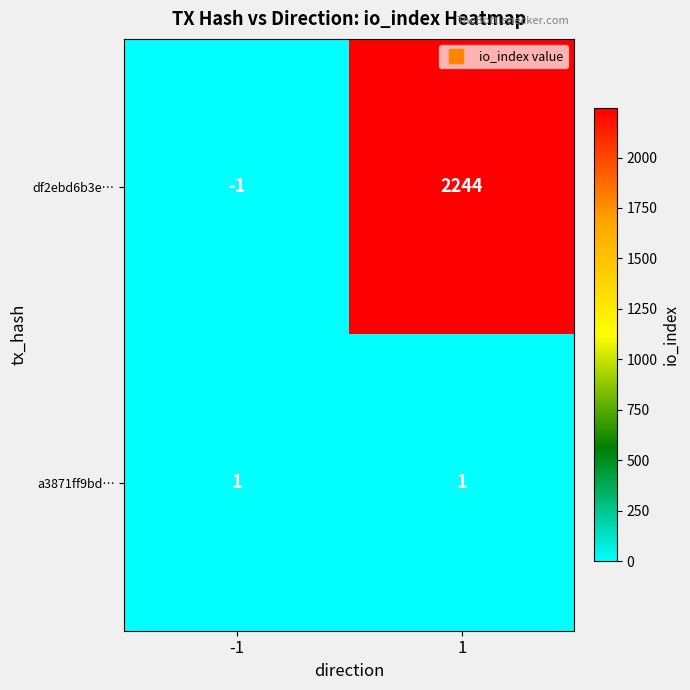

List the series in order of their peak value, highest first.

df2ebd6b3e…, a3871ff9bd…